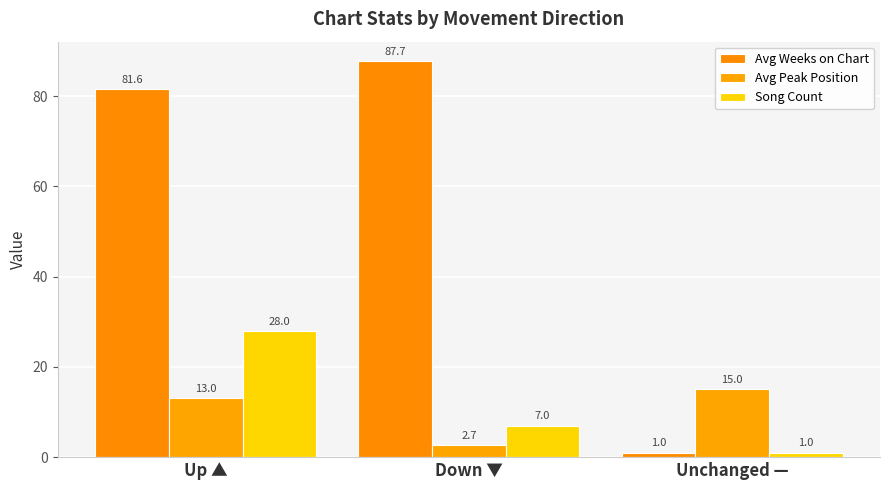

What are all the series names shown in the legend?

Avg Weeks on Chart, Avg Peak Position, Song Count